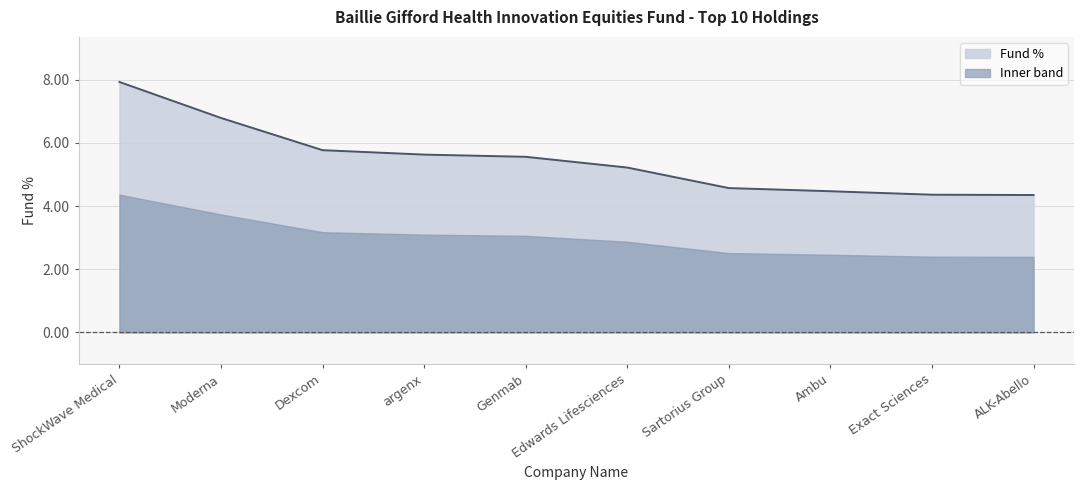

True or false: the data shows 5.6 at argenx.

True